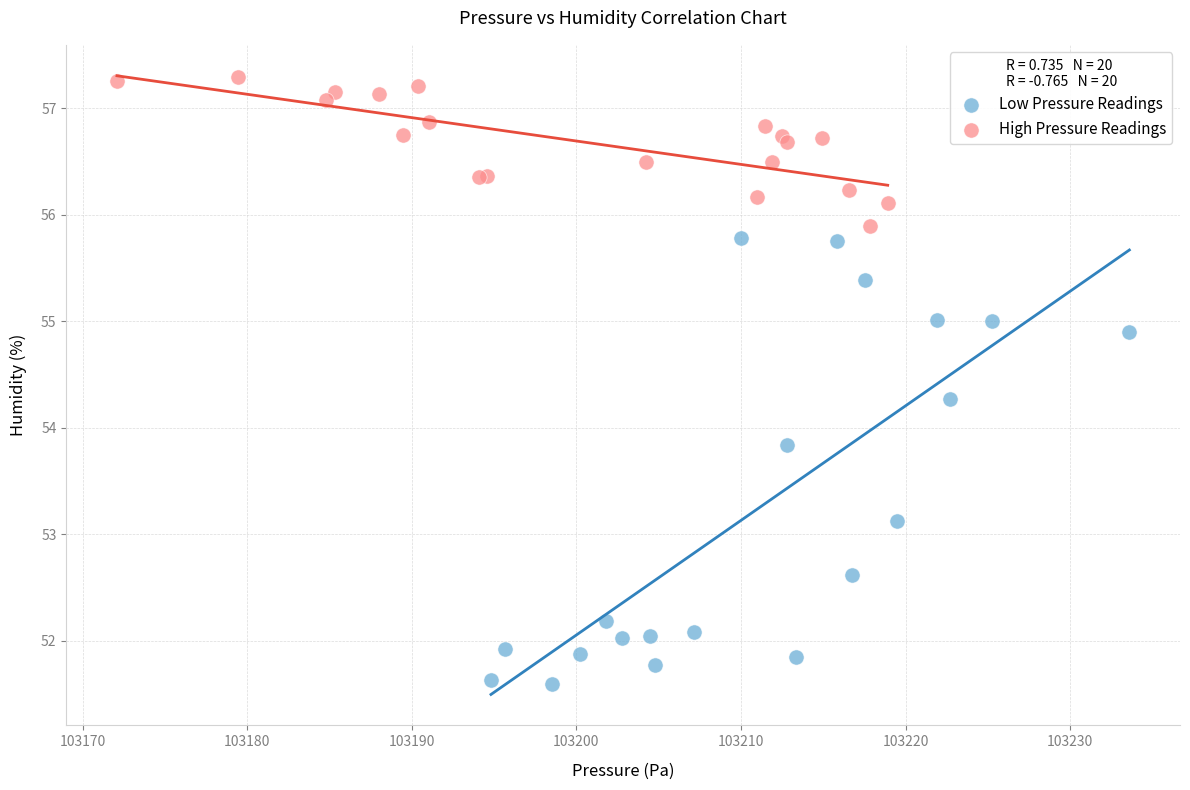

Which series has the widest spread of Y values?

Low Pressure Readings